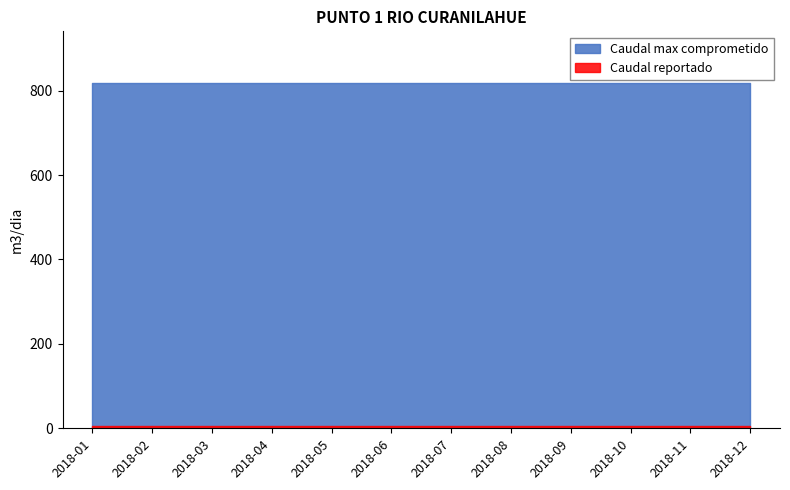

At 2018-12, list the series in order from largest to smallest.

Caudal max comprometido, Caudal reportado